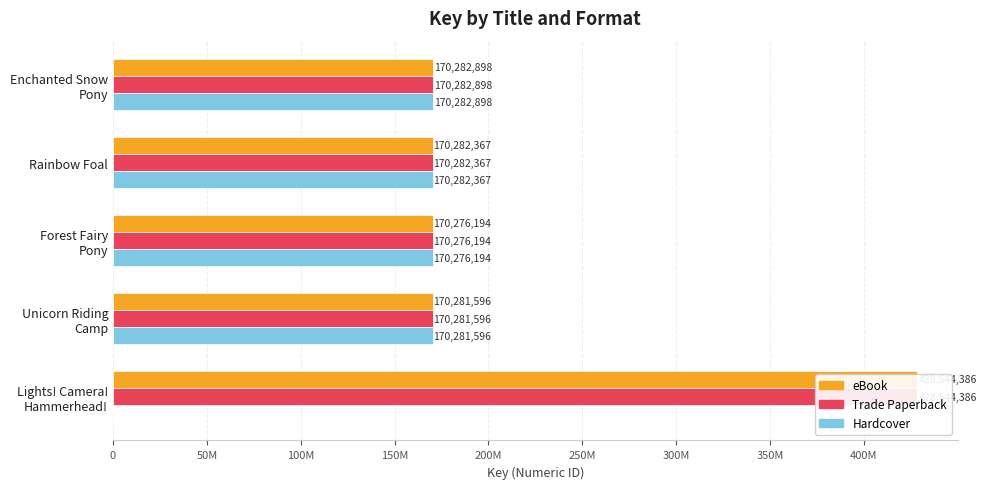

At 50M, list the series in order from smallest to largest.

eBook, Trade Paperback, Hardcover